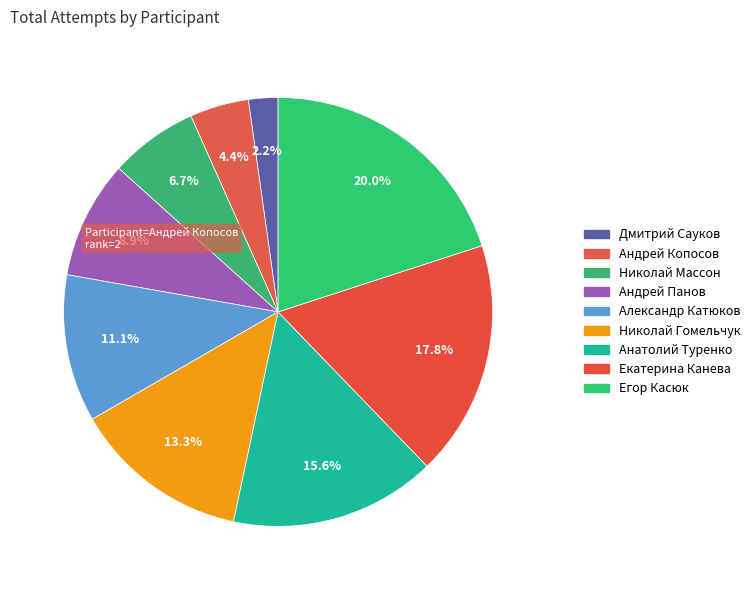

To the nearest percent, what is the combined percentage of Николай Гомельчук and Андрей Копосов?

18%